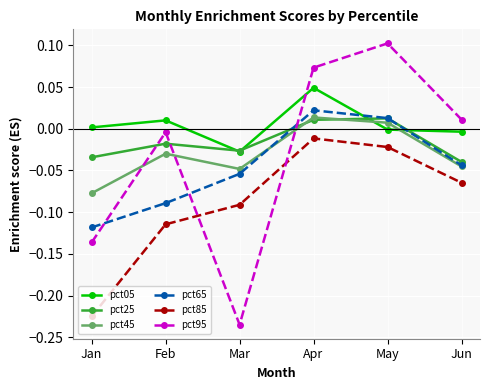

Is it true that pct65 equals 0.0 at May?

True